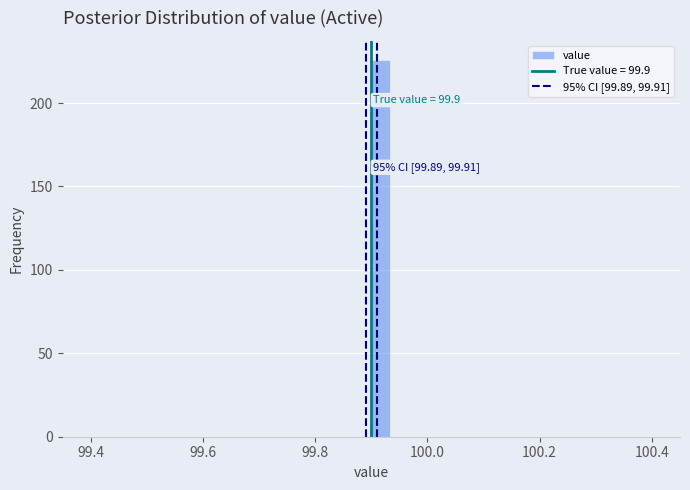

Around what value on the x-axis is the tallest bar? Give the approximate position of its centre, as read against the axis.

99.92